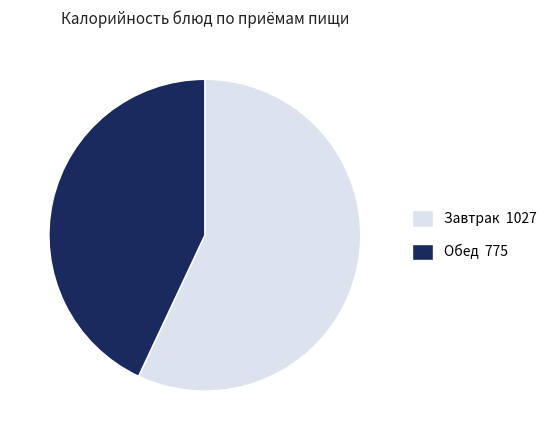

How many slices are in this pie chart?

2